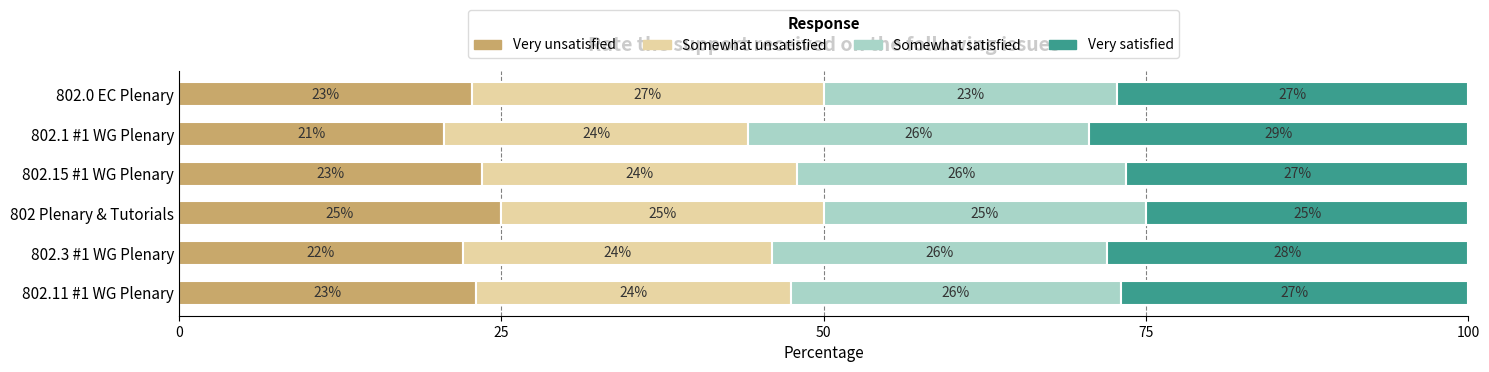

What is the average value of the Very unsatisfied series?

22.8